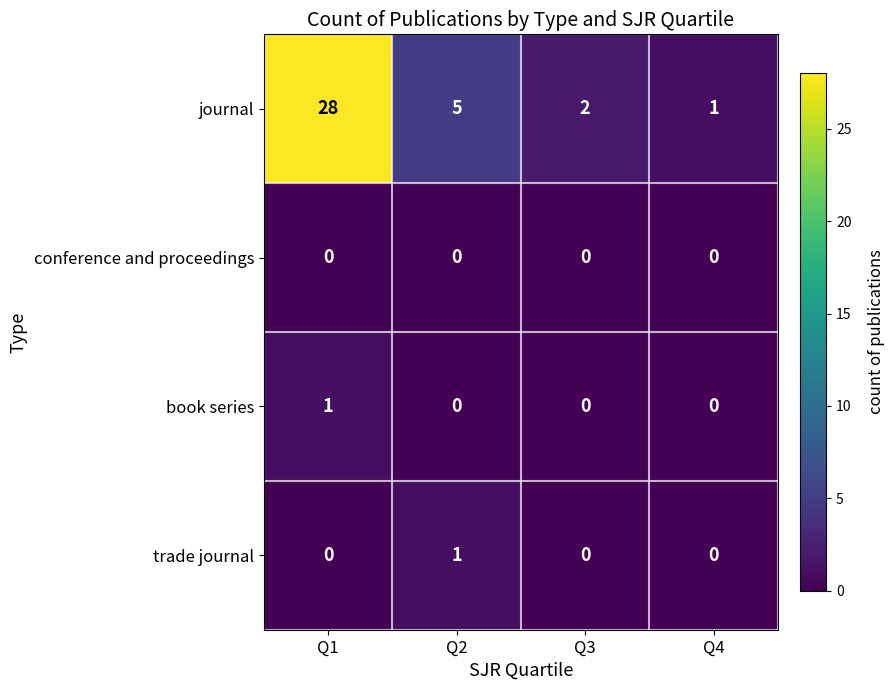

What is the difference between the highest and lowest values at Q4?

1